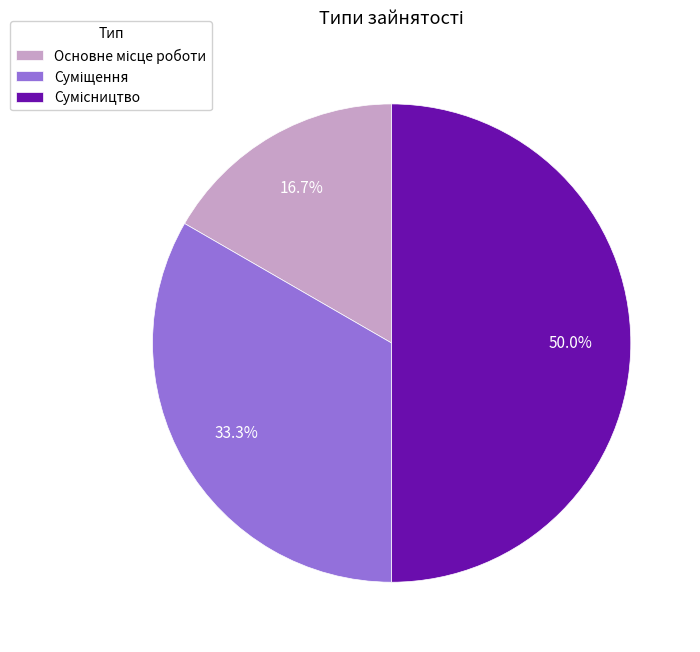

What is the smallest slice in the pie chart?

Основне місце роботи